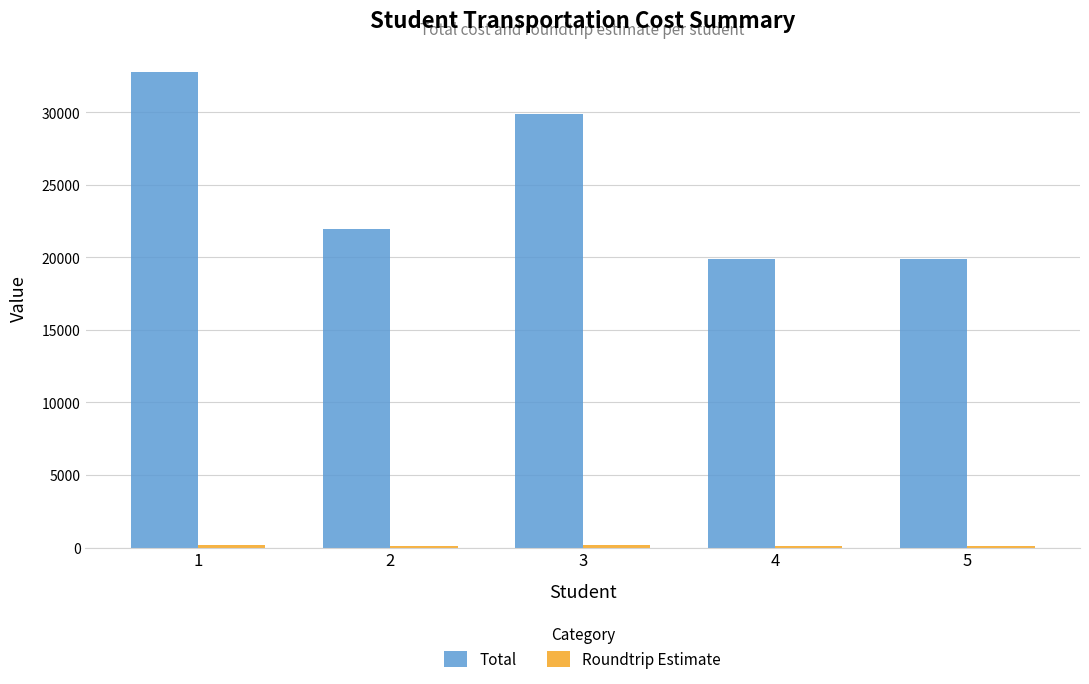

What is the approximate value of Total at 2, to the nearest 10?

21960